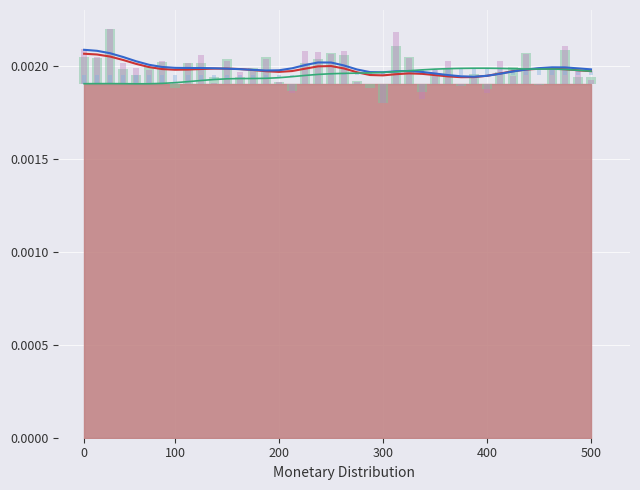

What are all the series names shown in the legend?

SDS_P1, SDS_P2, Humidity